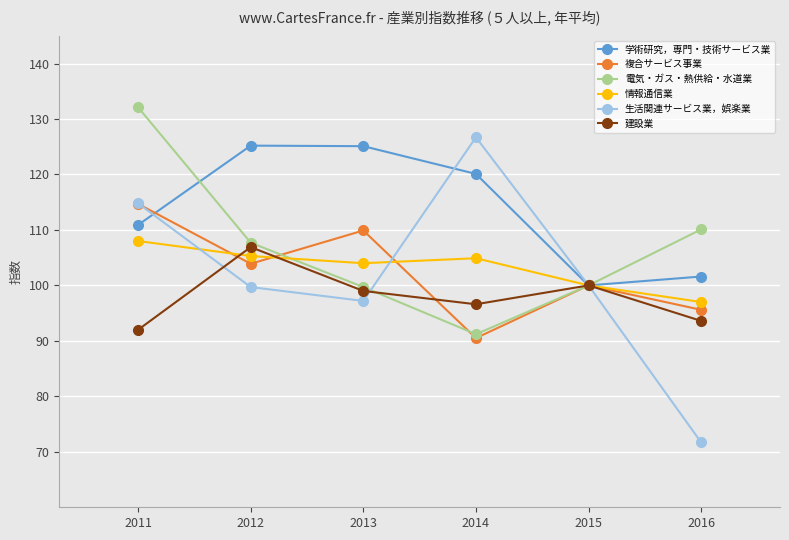

Count the number of data series in this chart.

6